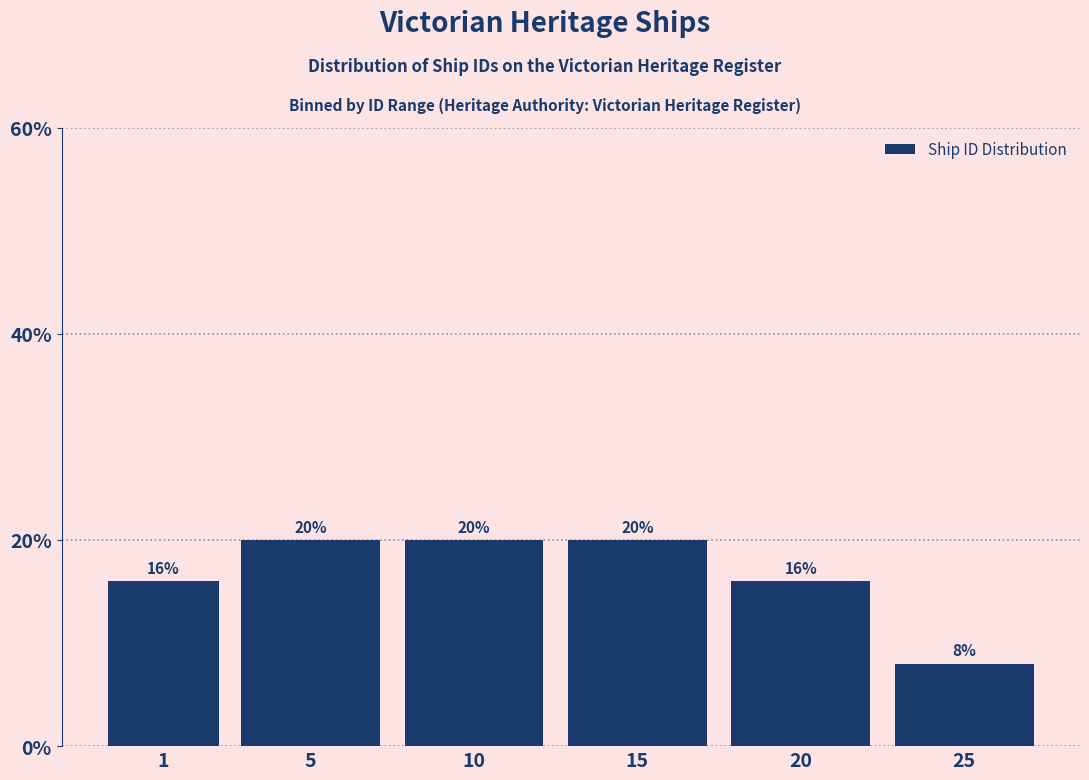

Reading left to right, transcribe all the data shown in this chart.

16	20	20	20	16	8